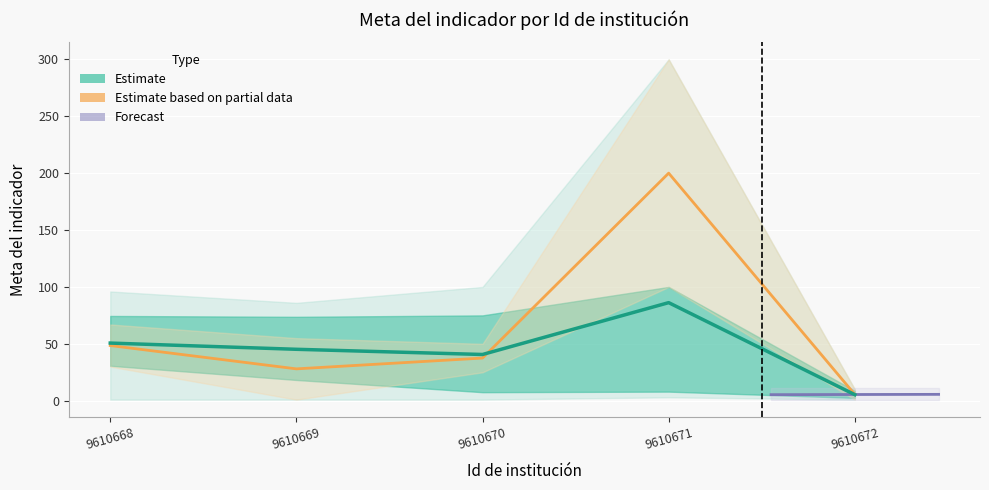

In Número, how many points are higher than both neighbors (excluding endpoints)?

1